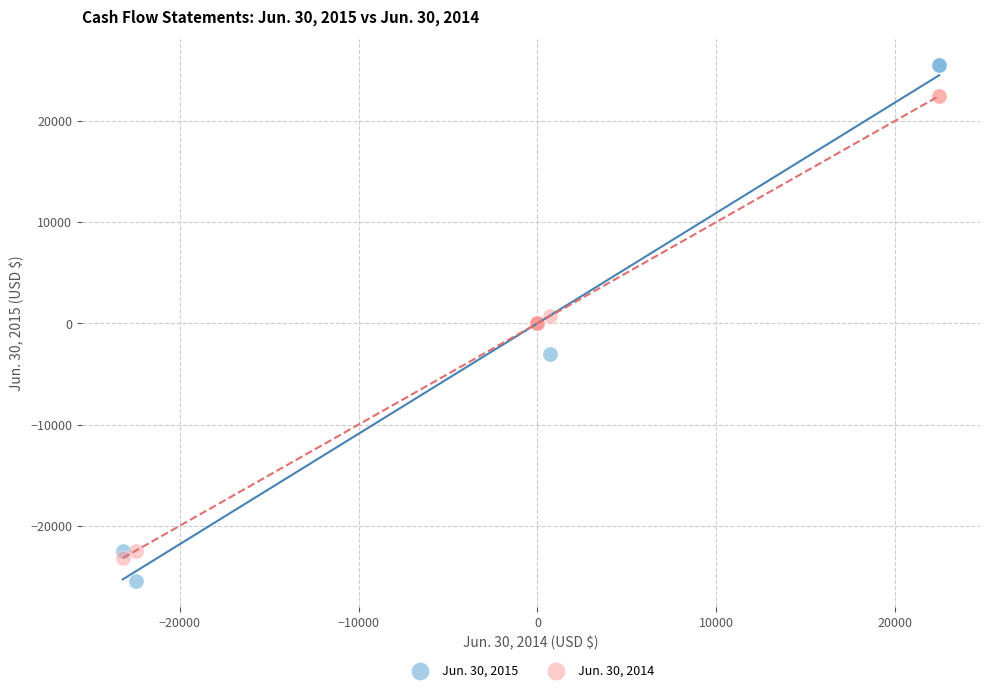

Which series has the widest spread of Y values?

Jun. 30, 2015